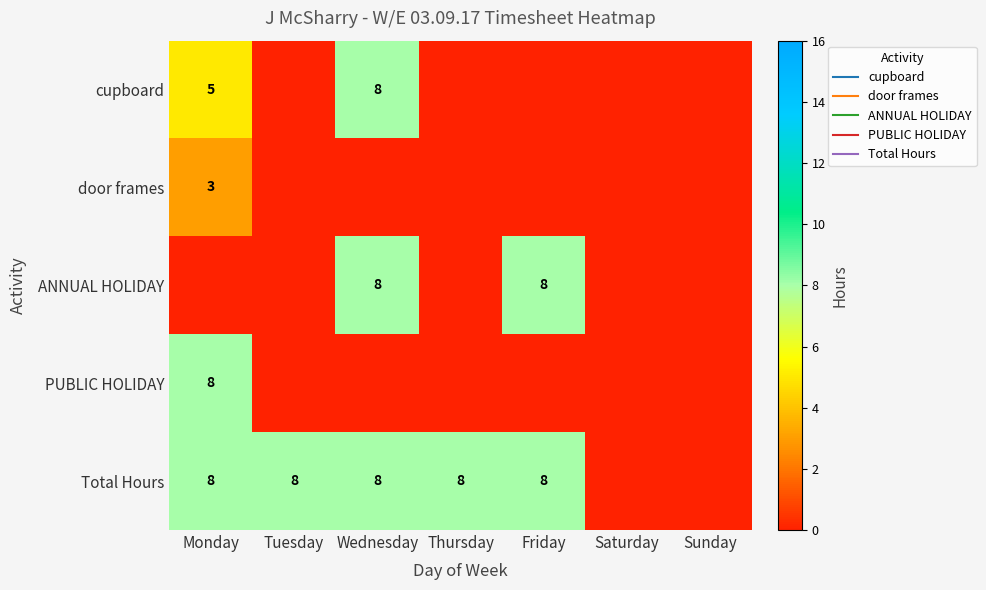

The value of PUBLIC HOLIDAY at Tuesday is 4. True or false?

False